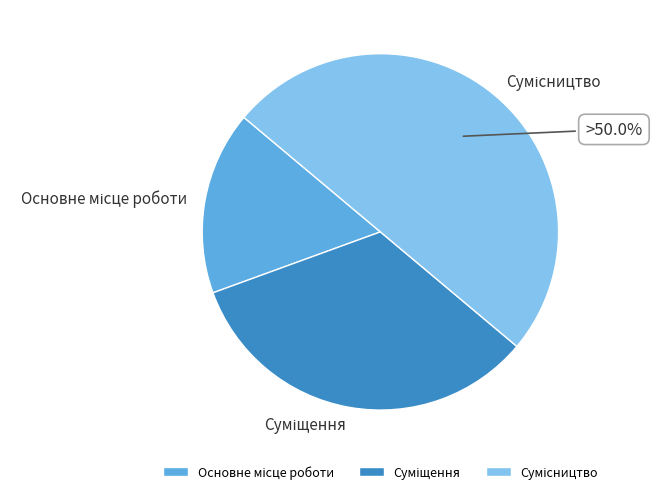

How many segments does this pie chart have?

3